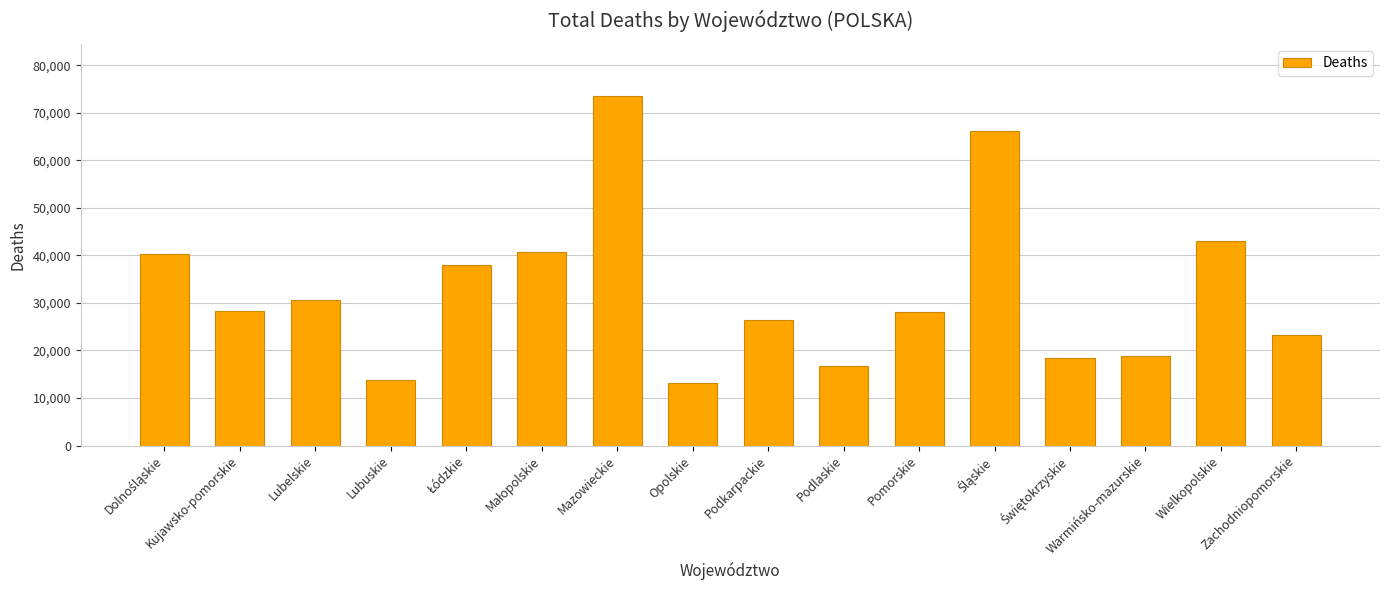

What is the difference between the second highest and minimum values?

52966